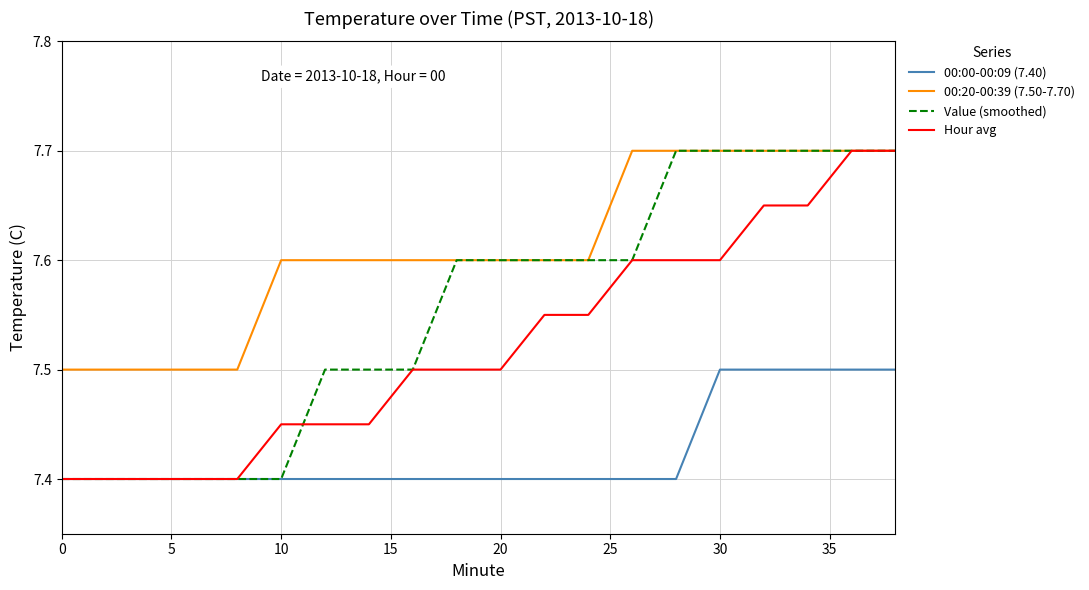

What is the smallest value displayed?

7.4